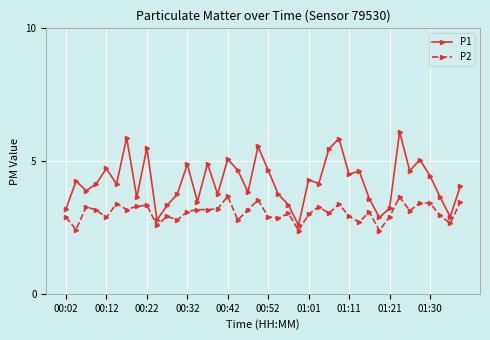

True or false: P1 has more than 1 interior local peaks.

True